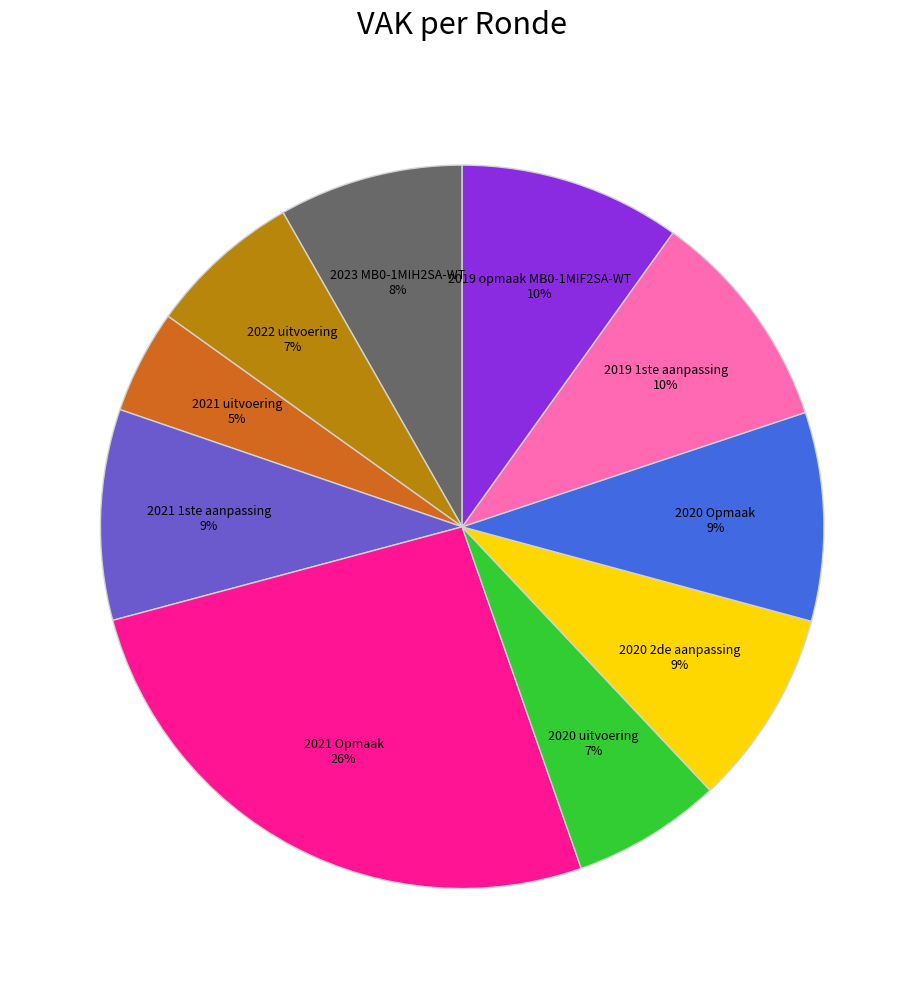

What is the smallest slice in the pie chart?

2021 uitvoering